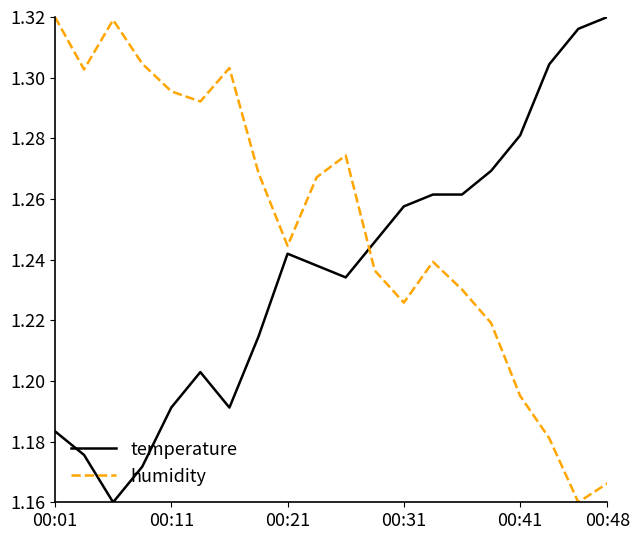

How many categories are shown in the chart?

20